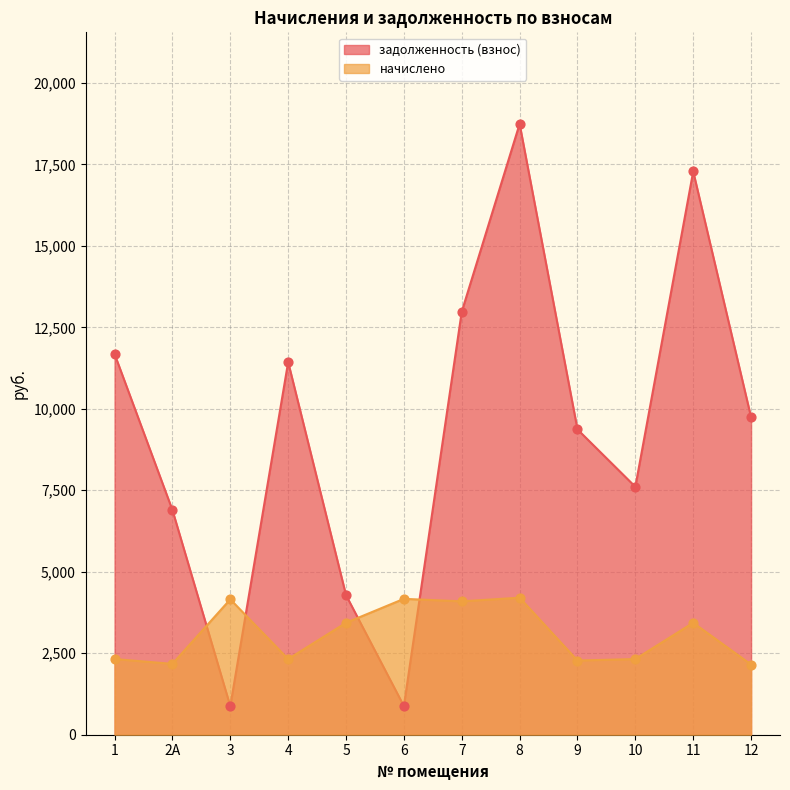

Which series has the largest total across all categories?

задолженность (взнос)